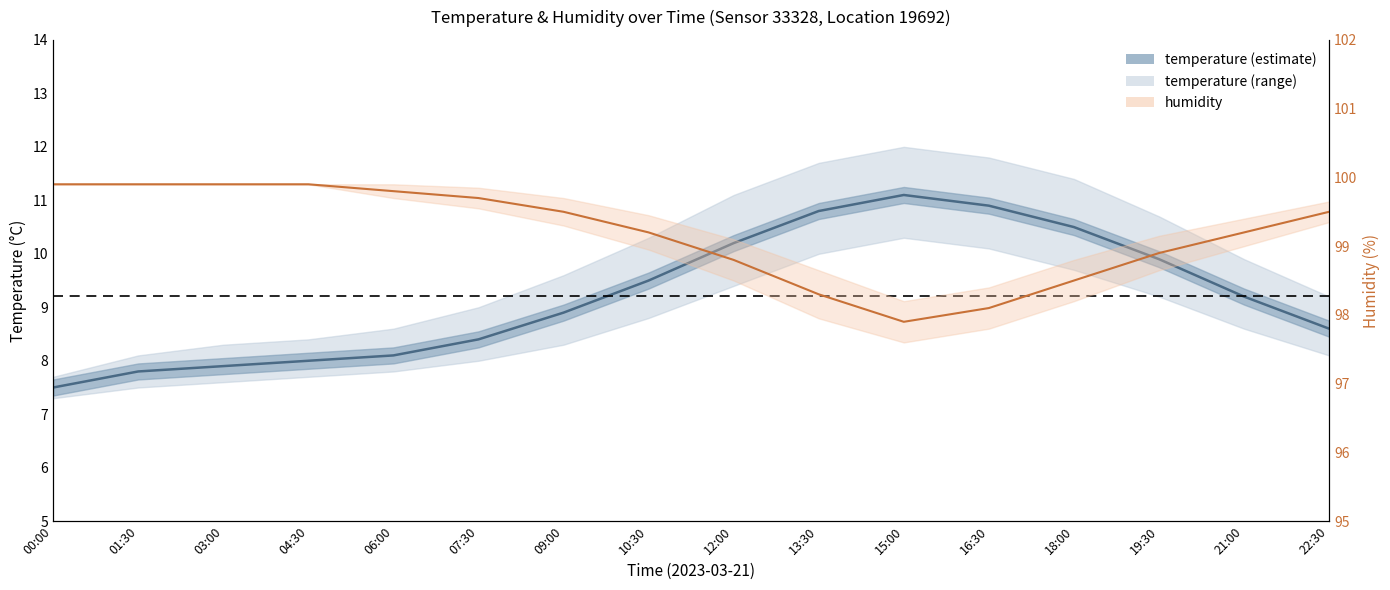

Is it true that humidity equals 99.5 at 22:30?

True